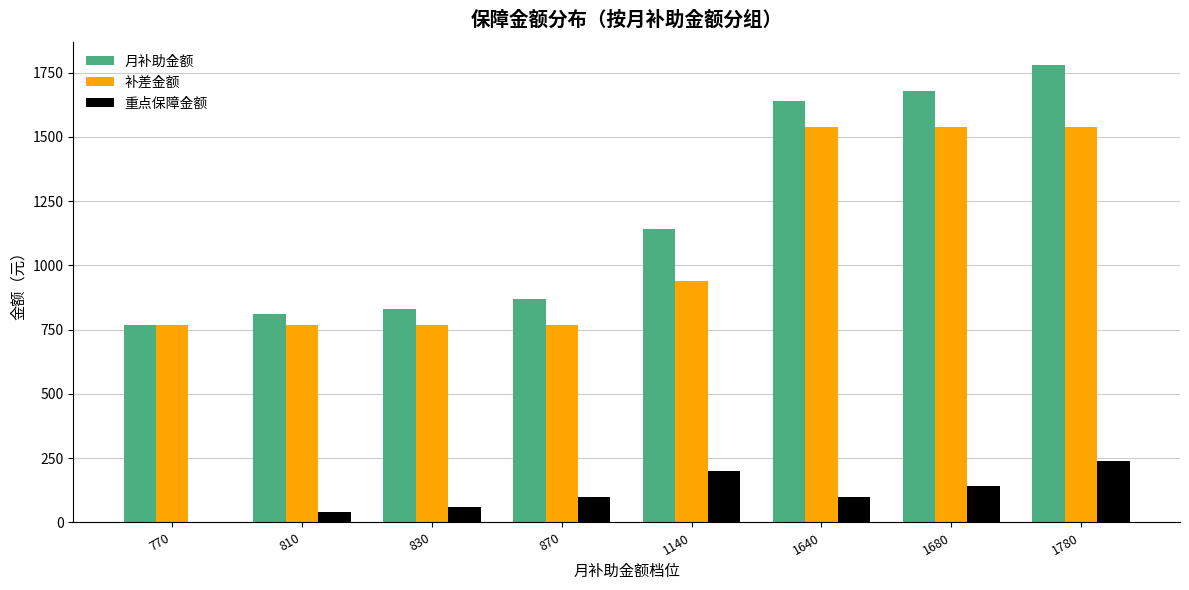

What is the sum of all 重点保障金额 values?

880